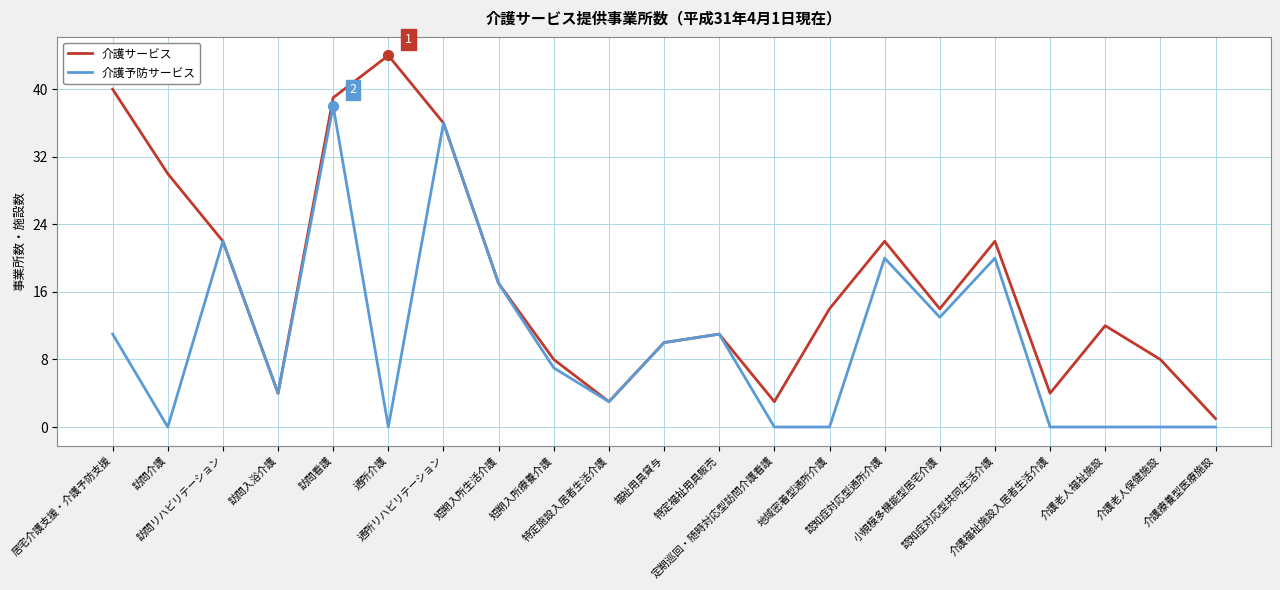

Which series has the largest range (max minus min)?

介護サービス